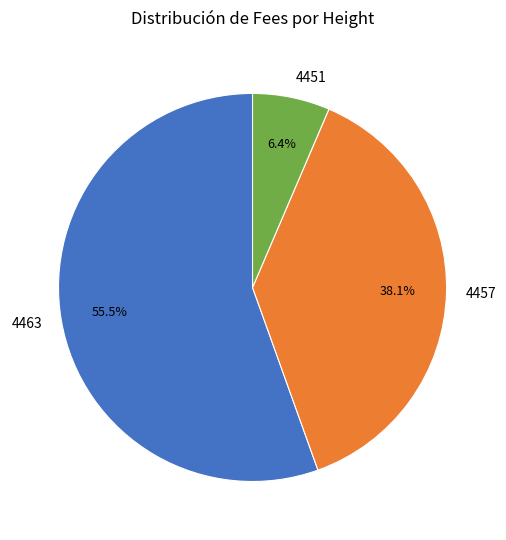

What percentage is NOT represented by 4463?

44.5%